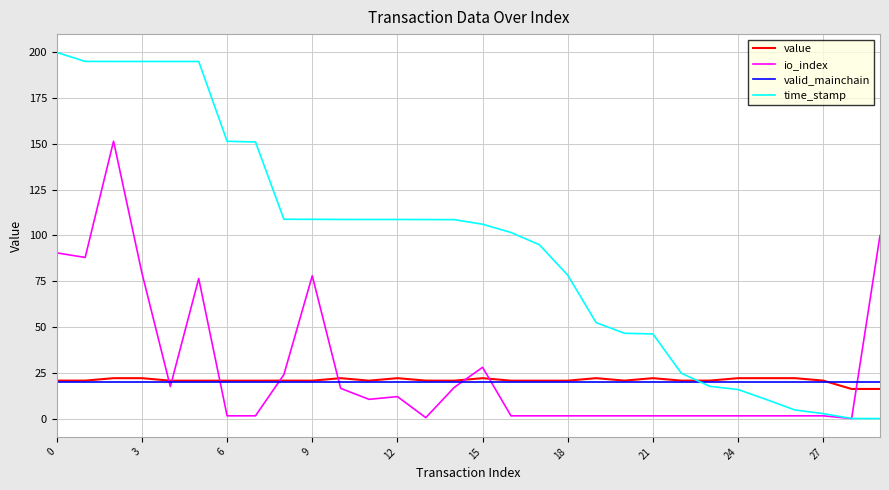

Which series has the widest spread of values?

time_stamp